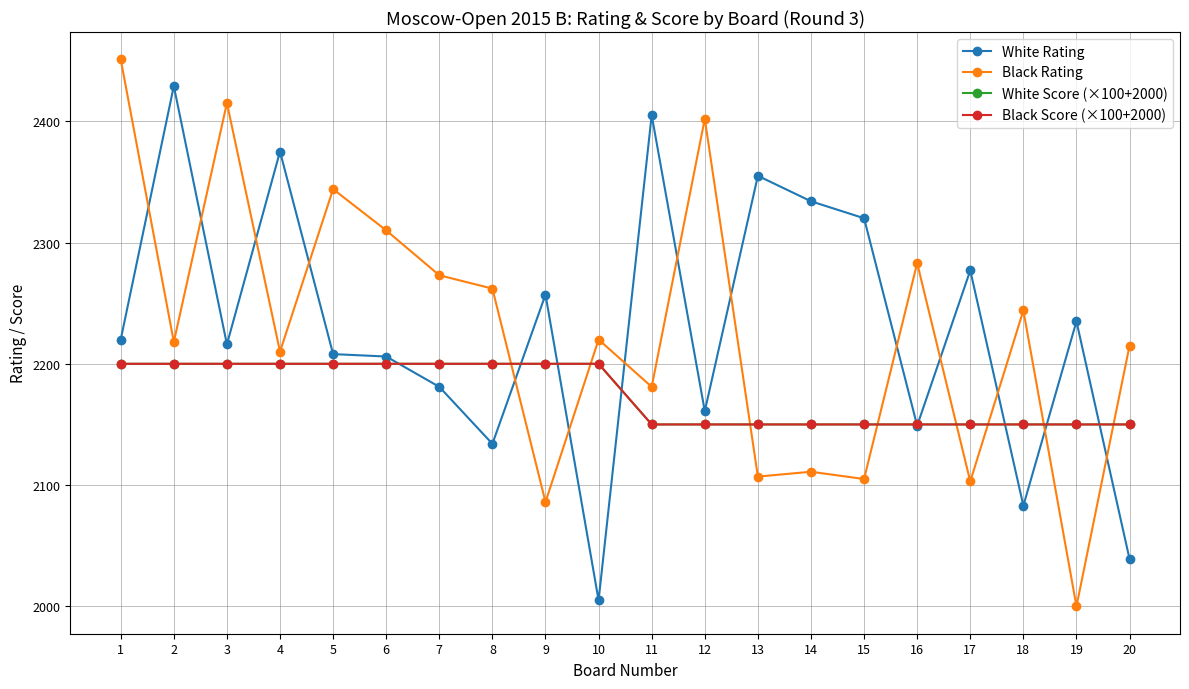

Is this an area chart (filled region under the line)?

No